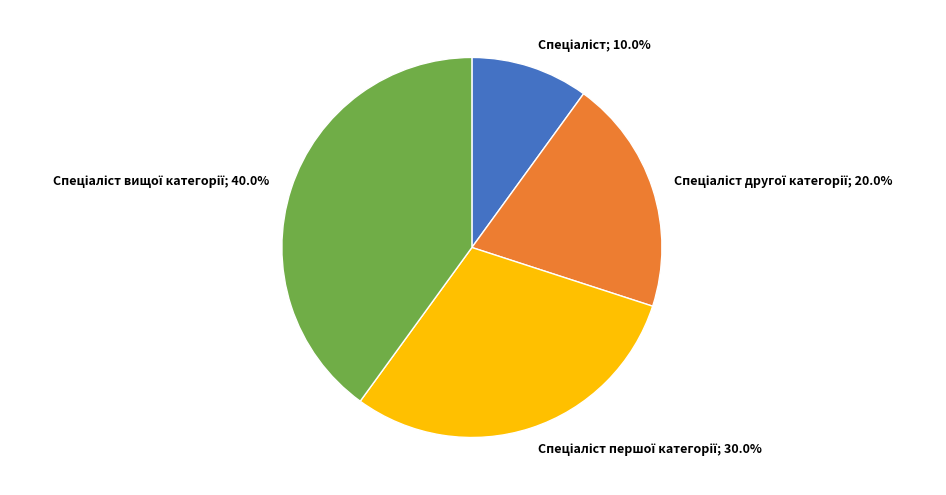

Is there a majority slice in this chart?

No